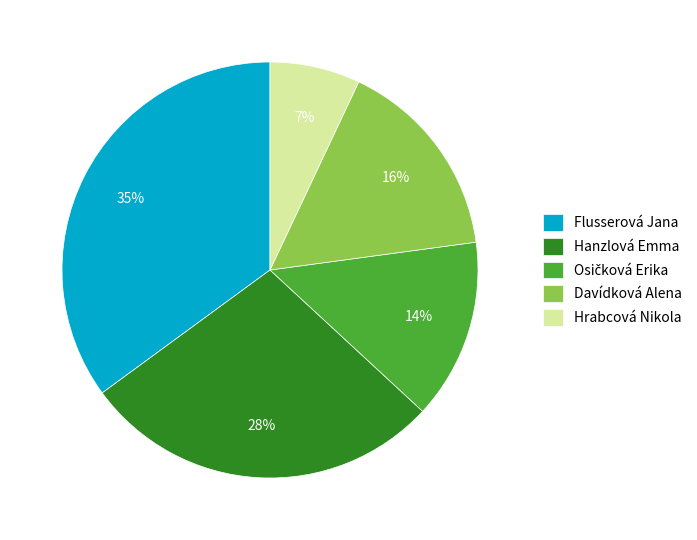

To the nearest percent, what portion does Flusserová Jana represent?

35%